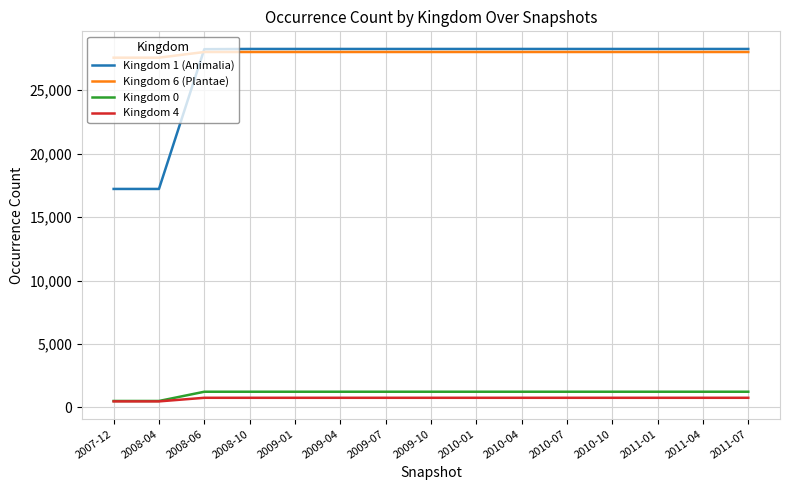

The value of Kingdom 6 (Plantae) at 2010-01 is 28011. True or false?

True